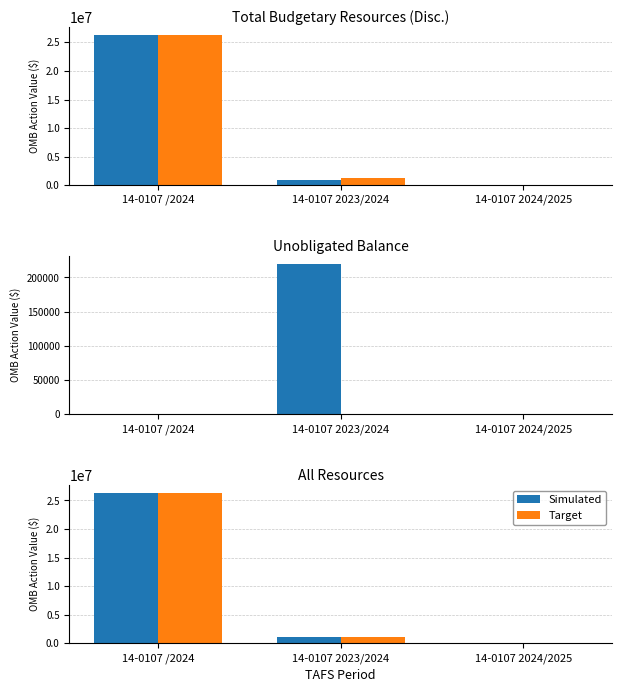

Which series has the largest range (max minus min)?

Simulated